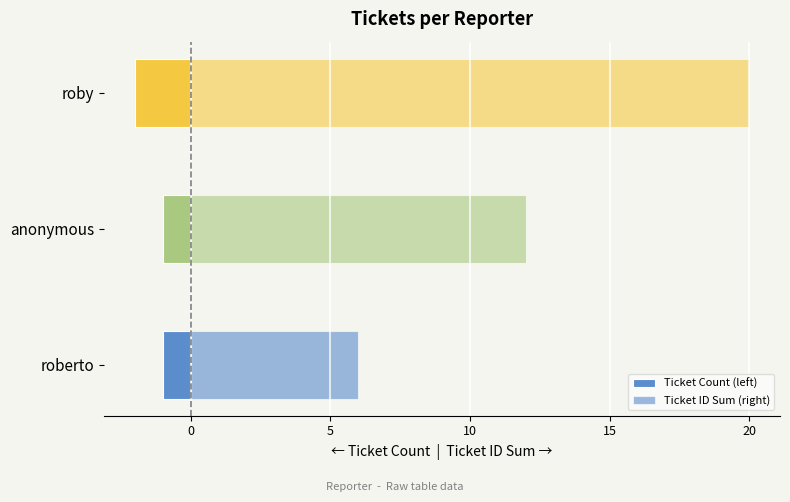

What is the value of the Ticket Count (left) bar at the 2nd from the left?

-1